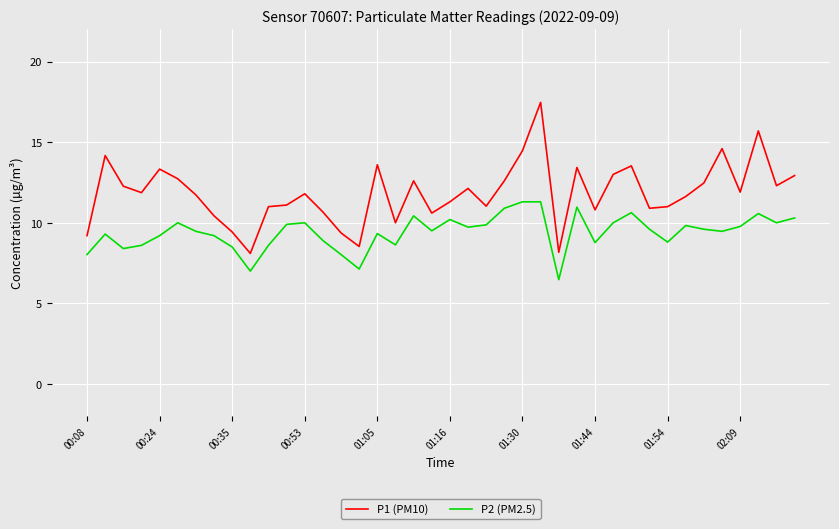

What is the difference between the maximum and minimum values in the P1 (PM10) series?

9.4